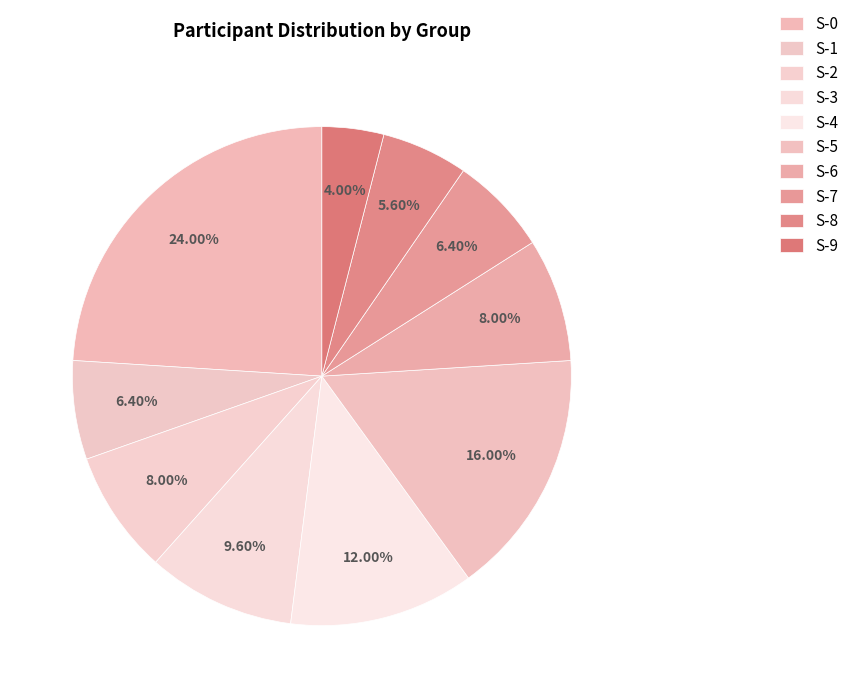

How many slices are in this pie chart?

10